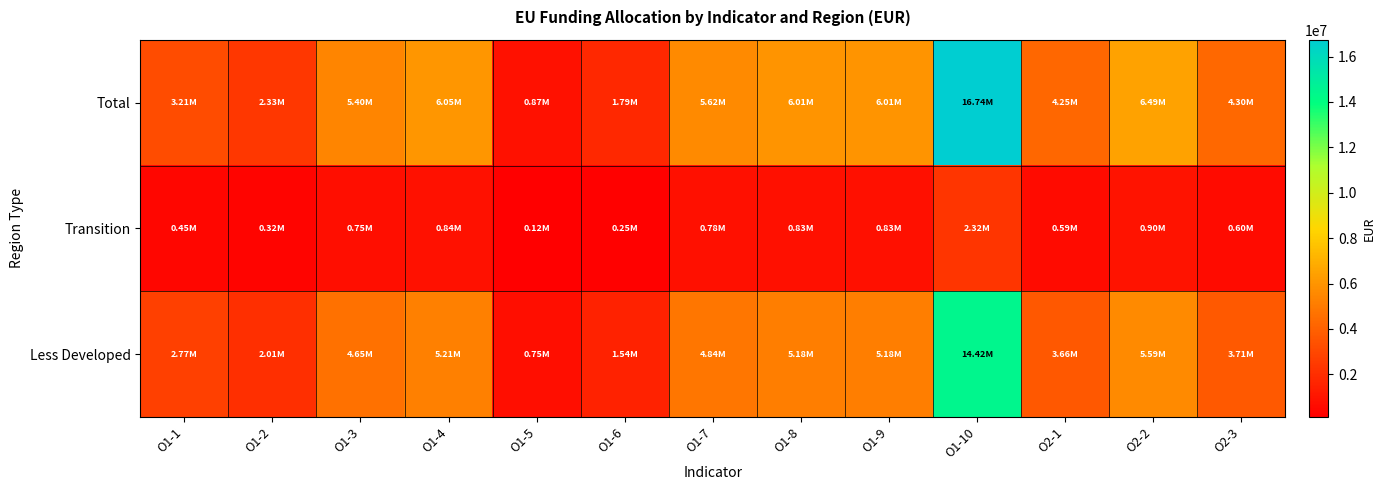

Reading right to left, what are all the values shown in this chart?

Total: O2-3=4304489.1	O2-2=6494793.1	O2-1=4251587.7	O1-10=16739576.9	O1-9=6013696.3	O1-8=6013696.3	O1-7=5622120.4	O1-6=1792534.6	O1-5=870143.2	O1-4=6051307.6	O1-3=5395249.5	O1-2=2330854.5	O1-1=3211657.1
Transition: O2-3=596699.8	O2-2=900325.6	O2-1=589366.5	O1-10=2320485.0	O1-9=833634.7	O1-8=833634.7	O1-7=779353.4	O1-6=248486.0	O1-5=120621.6	O1-4=838848.5	O1-3=747903.9	O1-2=323109.3	O1-1=445208.5
Less Developed: O2-3=3707789.2	O2-2=5594467.5	O2-1=3662221.2	O1-10=14419091.8	O1-9=5180061.6	O1-8=5180061.6	O1-7=4842767.0	O1-6=1544048.7	O1-5=749521.6	O1-4=5212459.1	O1-3=4647345.6	O1-2=2007745.2	O1-1=2766448.6